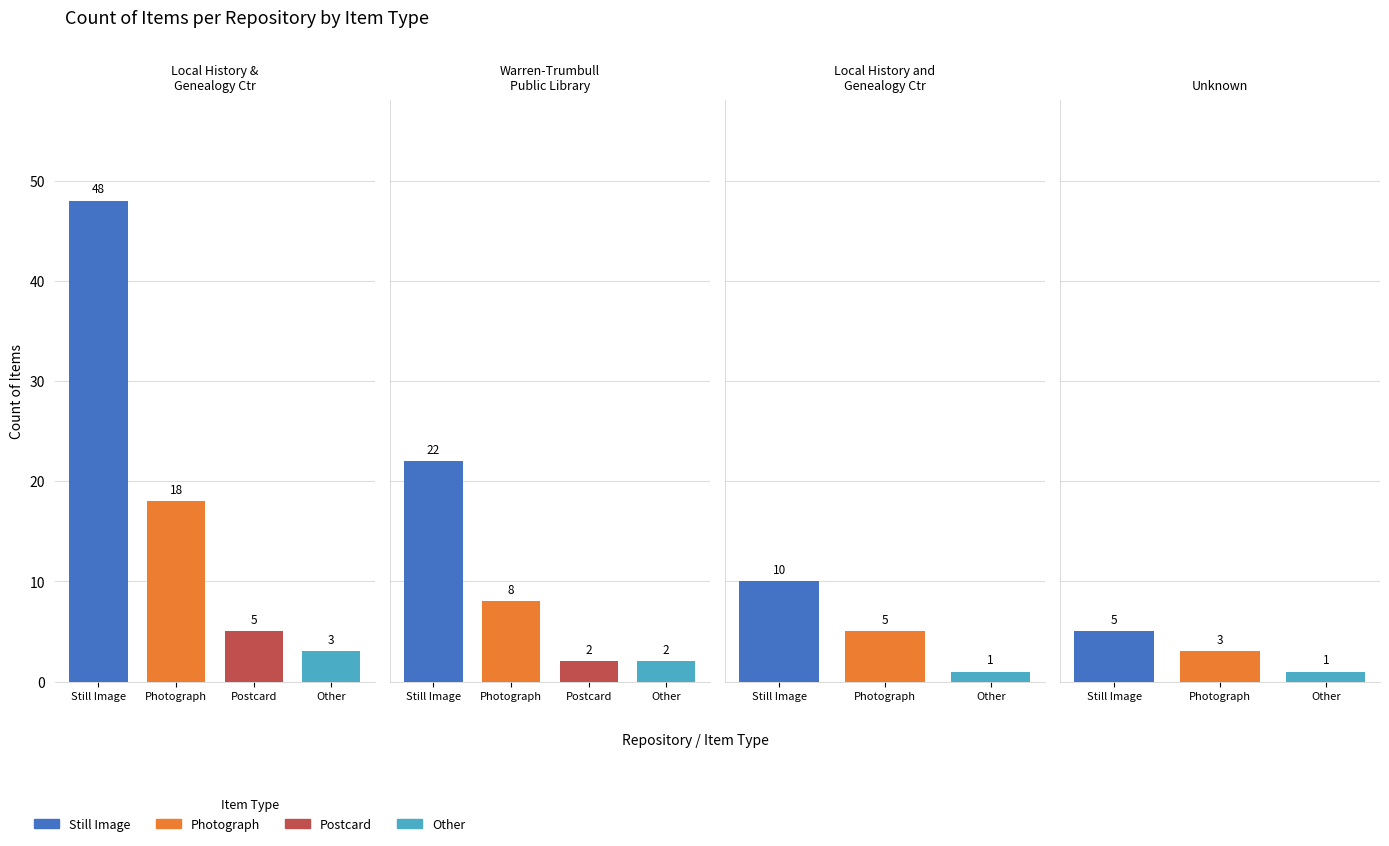

The Postcard series shows -4 at 1. True or false?

False